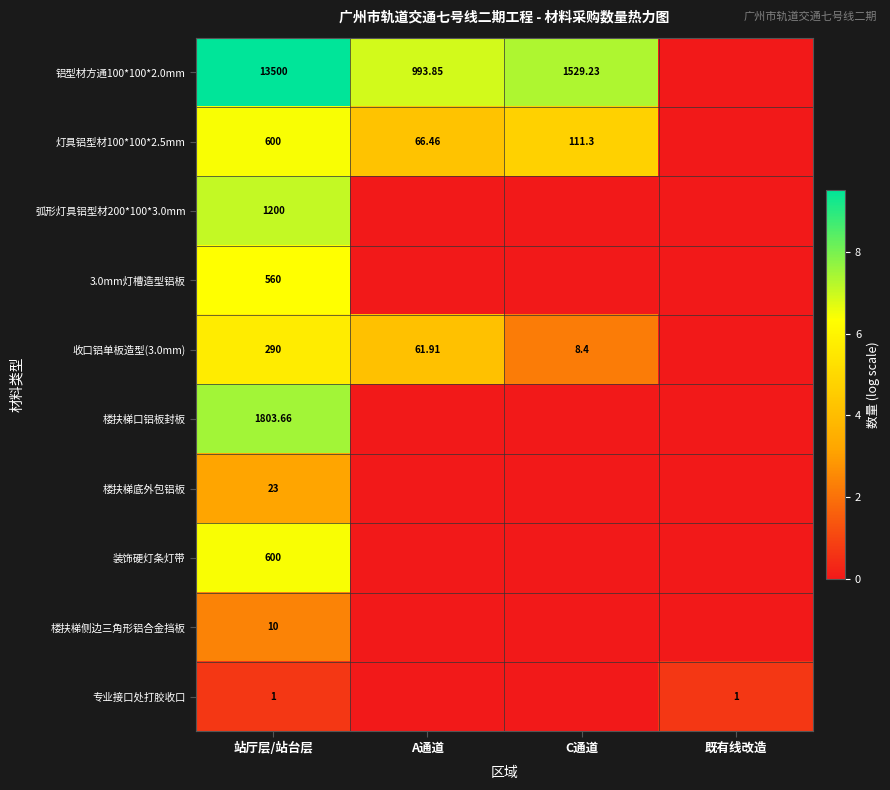

Is the value of 装饰硬灯条灯带 at 既有线改造 greater than the value of 楼扶梯底外包铝板 at 站厅层/站台层?

No